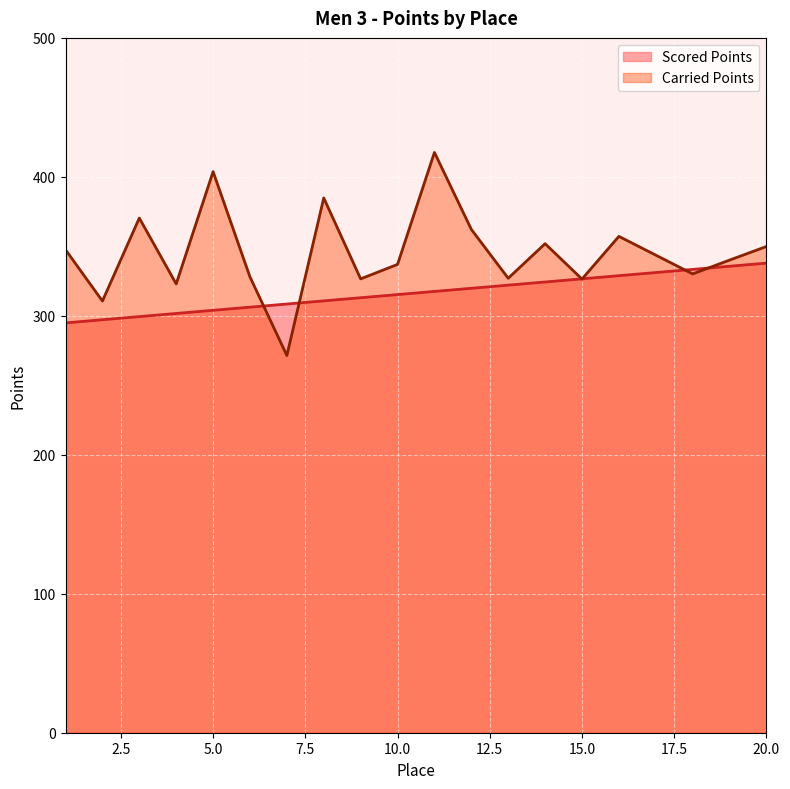

What is the difference between the highest and lowest values at 11?

100.0